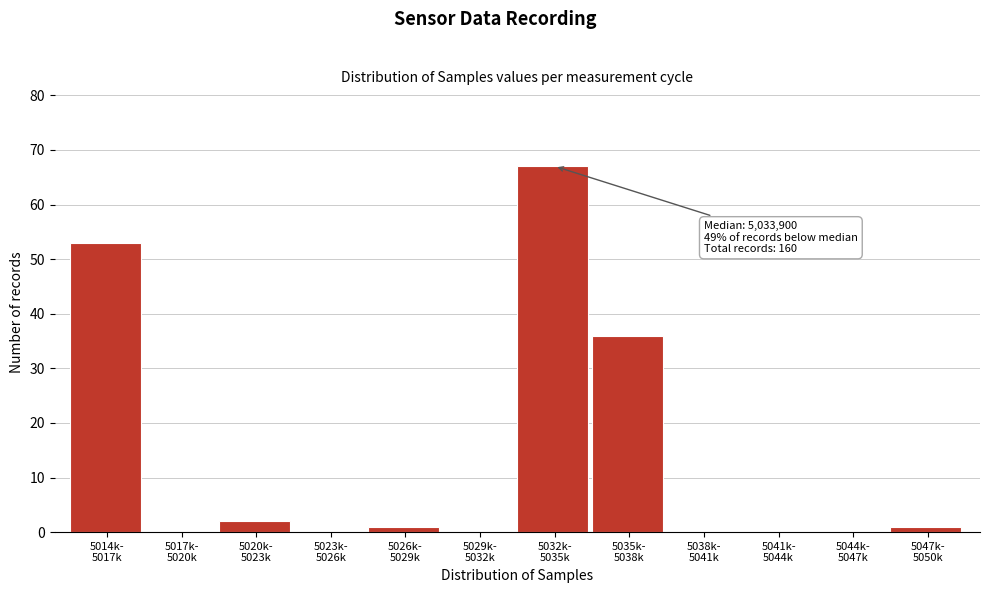

What is the maximum value shown in the chart?

67